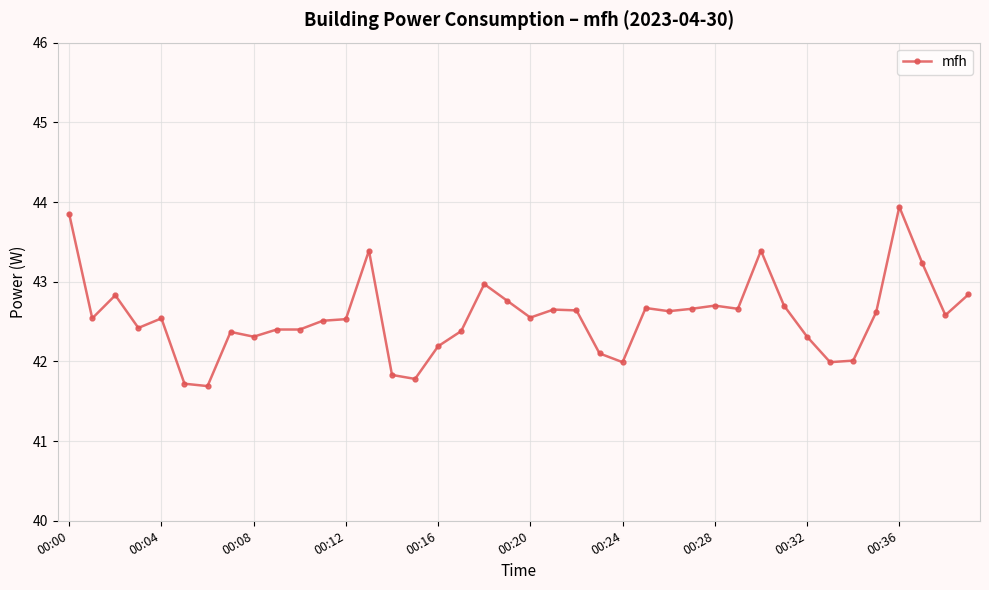

What is the minimum value shown in the chart?

41.7